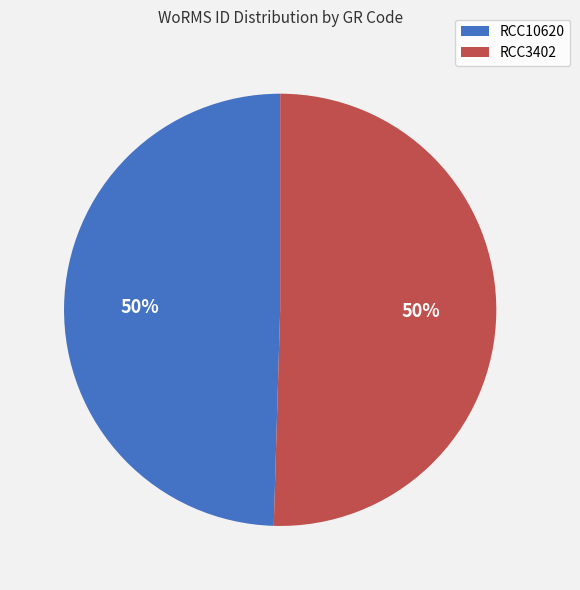

The RCC3402 slice represents 50% of the pie. True or false?

True